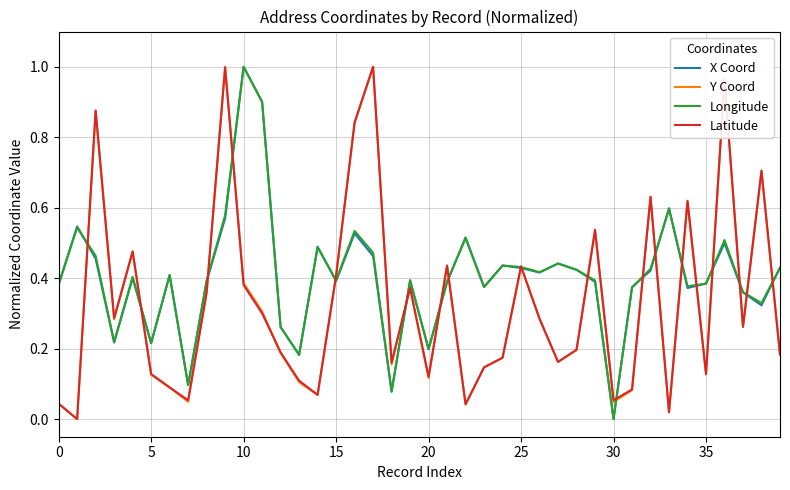

How many intersections are there between X Coord and Longitude?

18